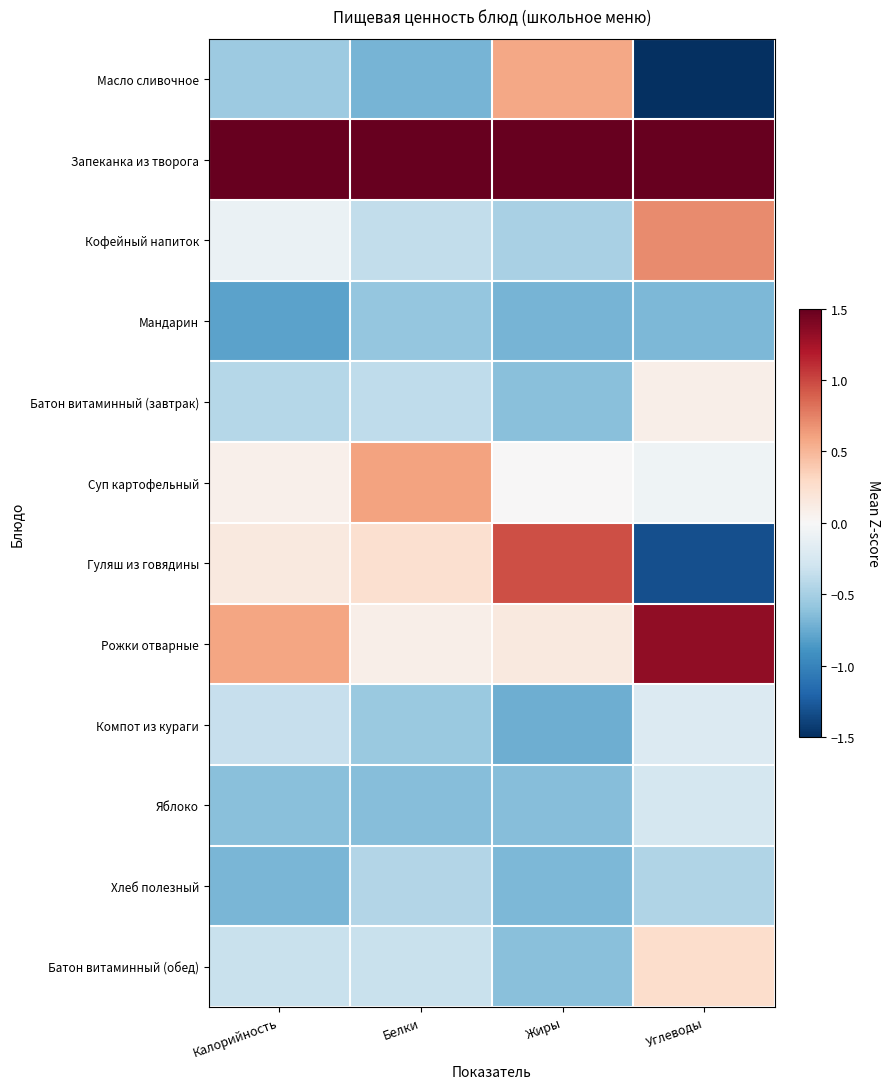

At which category does the chart reach its peak across all series?

Белки